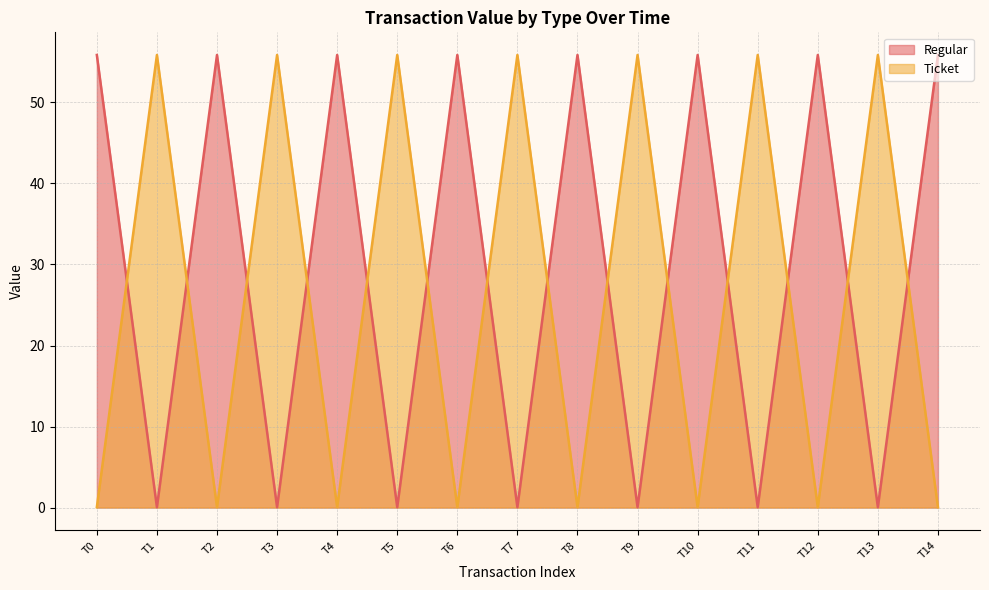

What is the greatest value displayed?

55.9